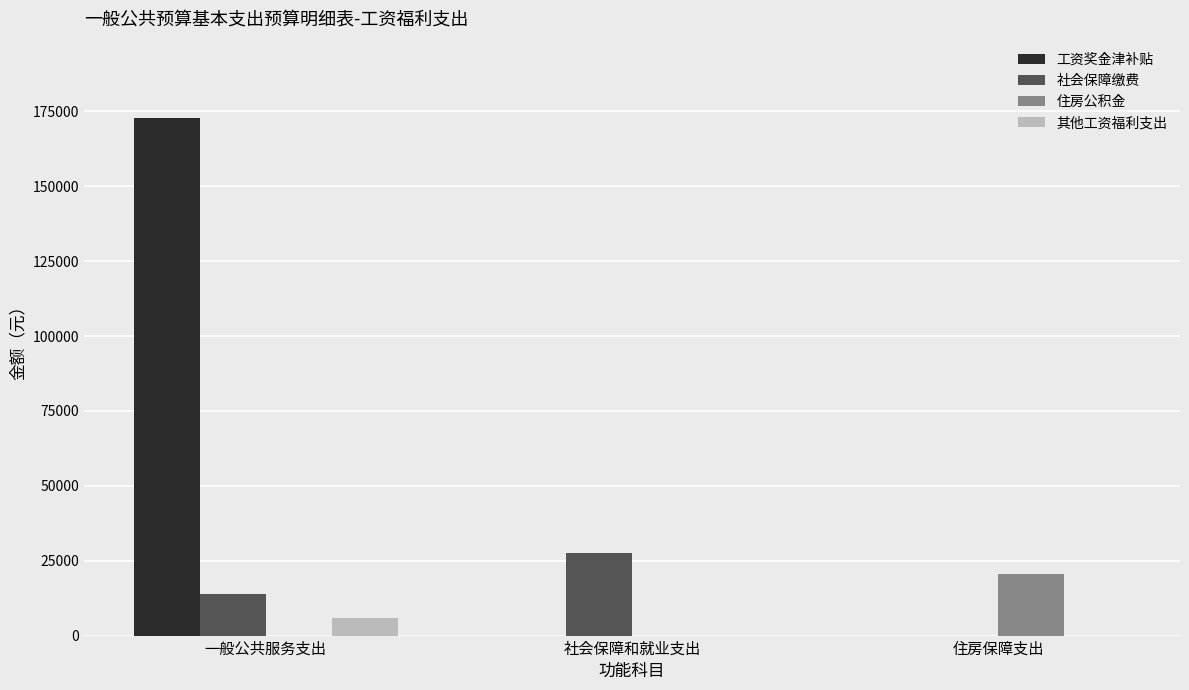

Which series has the largest range (max minus min)?

工资奖金津补贴